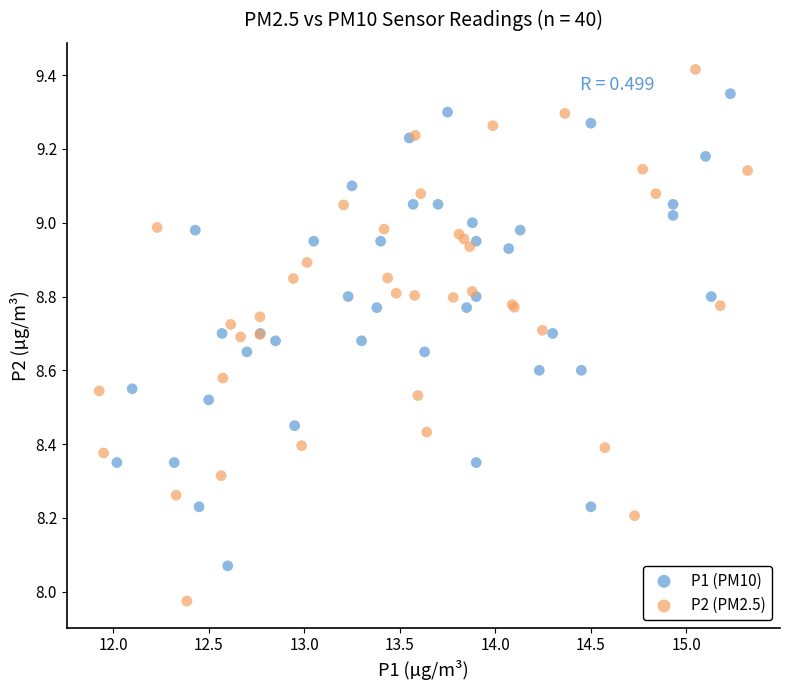

Which series has the largest Y range (max minus min)?

P2 (PM2.5)